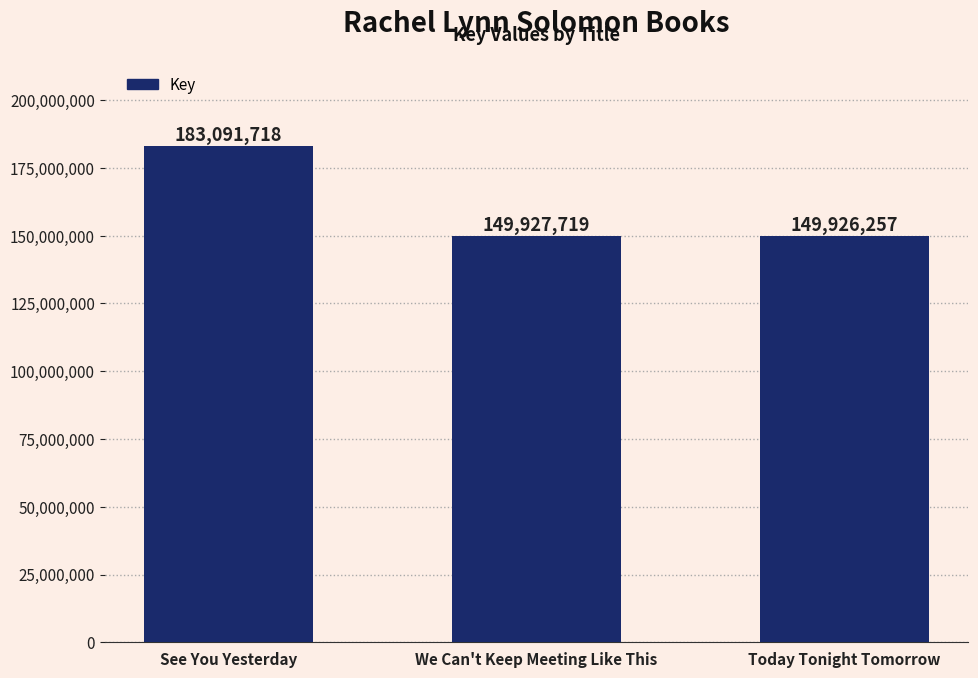

What is the greatest value displayed?

183091718